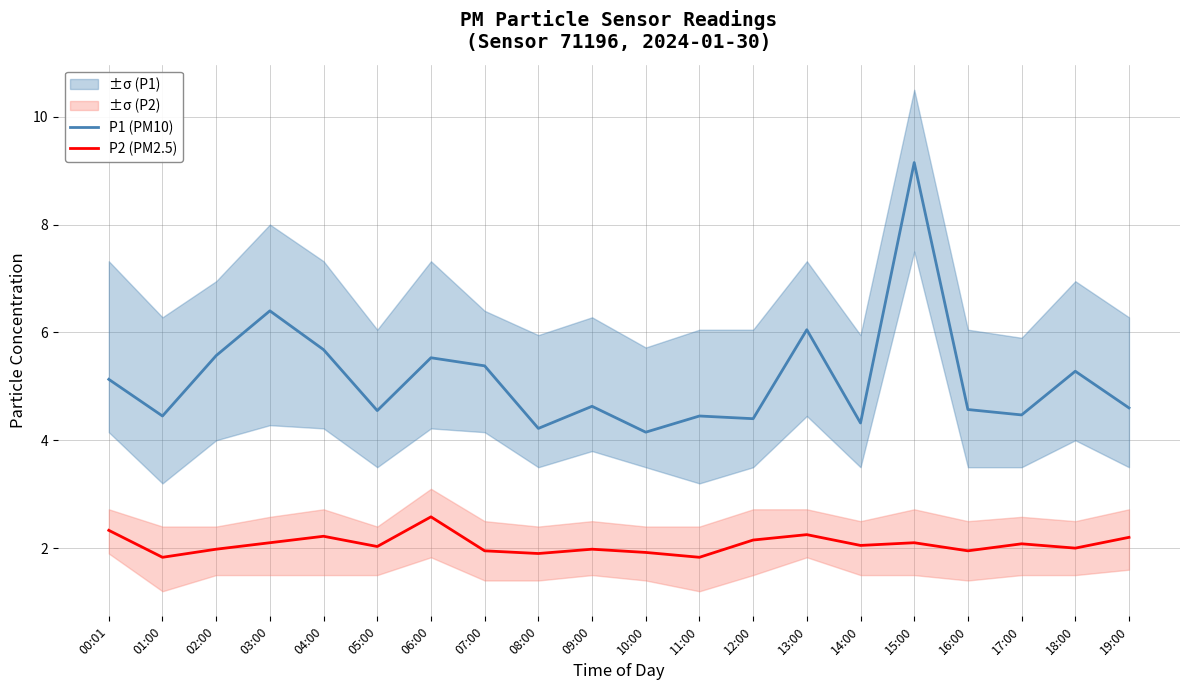

Reading left to right, transcribe all the data shown in this chart.

P1 (PM10): 5.1	4.5	5.6	6.4	5.7	4.5	5.5	5.4	4.2	4.6	4.2	4.5	4.4	6.0	4.3	9.2	4.6	4.5	5.3	4.6
P2 (PM2.5): 2.3	1.8	2.0	2.1	2.2	2.0	2.6	1.9	1.9	2.0	1.9	1.8	2.1	2.2	2.0	2.1	1.9	2.1	2.0	2.2